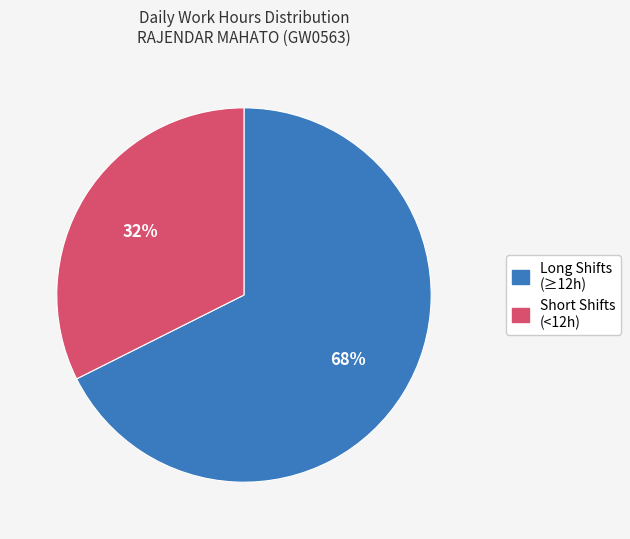

To the nearest percent, what is the average slice percentage?

50%